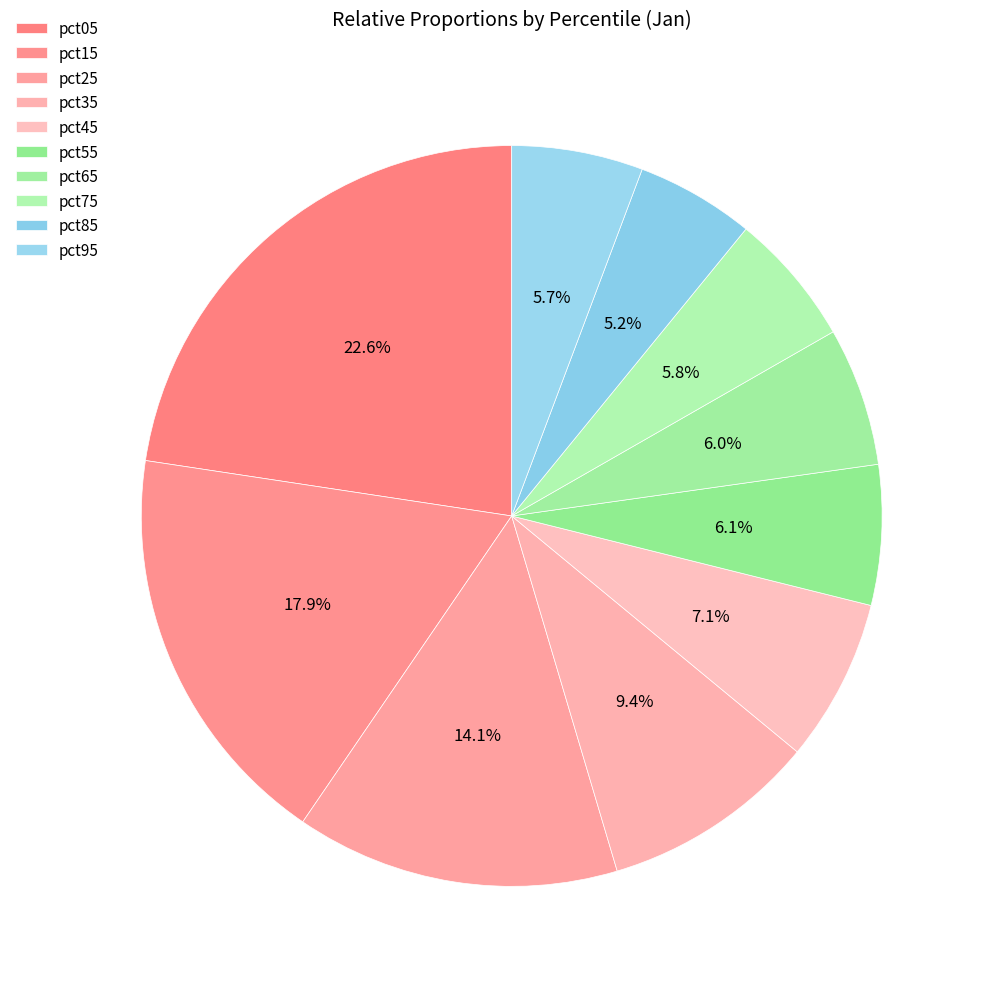

Which category has the smallest portion of the pie?

pct85